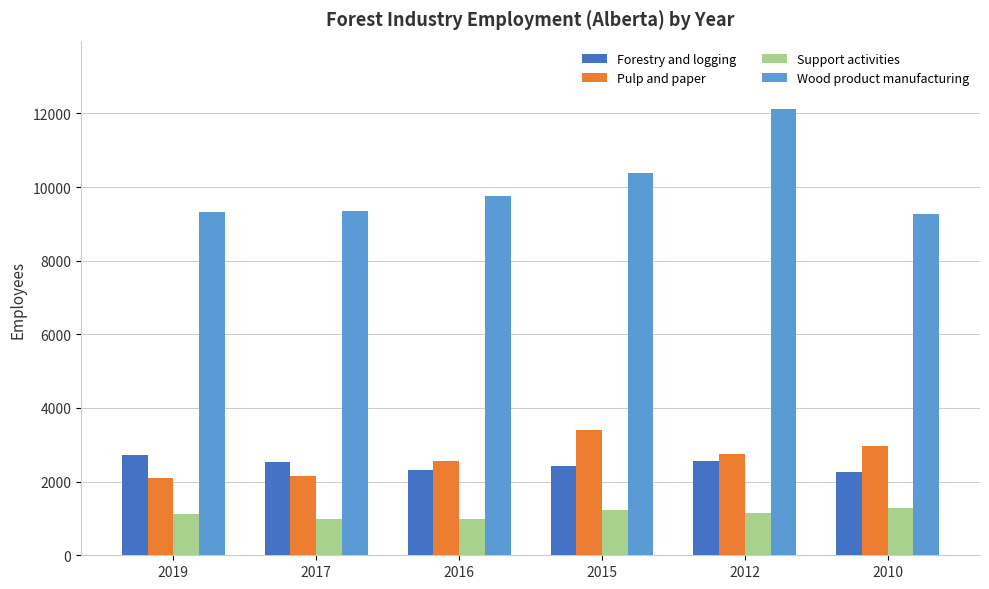

At which label does Pulp and paper reach its peak?

2015